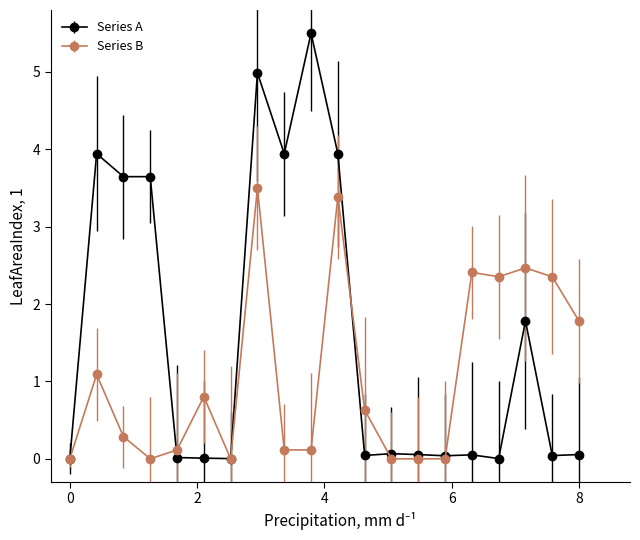

Does the chart display data point markers on the line(s)?

Yes